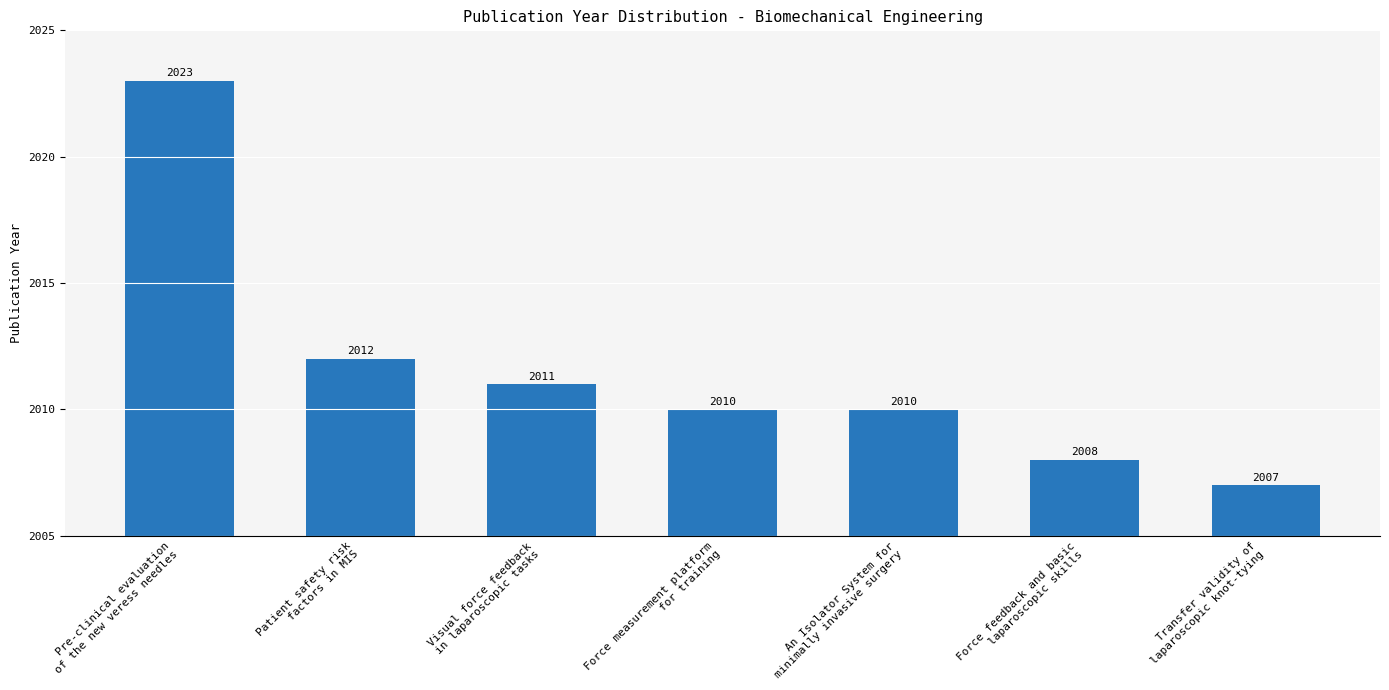

Count the number of categories in the chart.

7